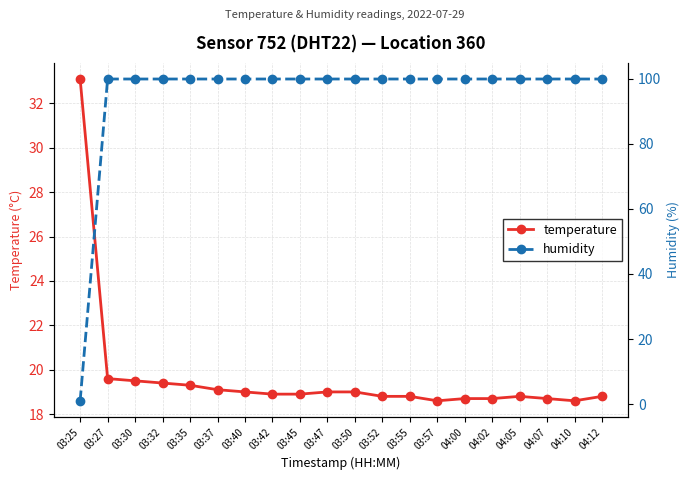

Reading right to left, what are all the values shown in this chart?

temperature: 04:12=18.8	04:10=18.6	04:07=18.7	04:05=18.8	04:02=18.7	04:00=18.7	03:57=18.6	03:55=18.8	03:52=18.8	03:50=19.0	03:47=19.0	03:45=18.9	03:42=18.9	03:40=19.0	03:37=19.1	03:35=19.3	03:32=19.4	03:30=19.5	03:27=19.6	03:25=33.1
humidity: 04:12=99.9	04:10=99.9	04:07=99.9	04:05=99.9	04:02=99.9	04:00=99.9	03:57=99.9	03:55=99.9	03:52=99.9	03:50=99.9	03:47=99.9	03:45=99.9	03:42=99.9	03:40=99.9	03:37=99.9	03:35=99.9	03:32=99.9	03:30=99.9	03:27=99.9	03:25=1.0